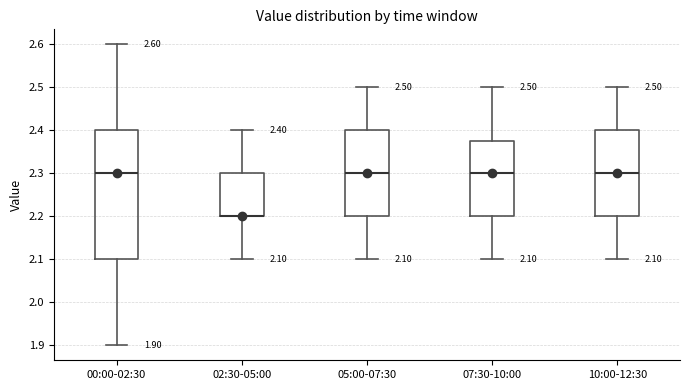

Which box is the tallest, from its lower edge to its upper edge?

00:00-02:30